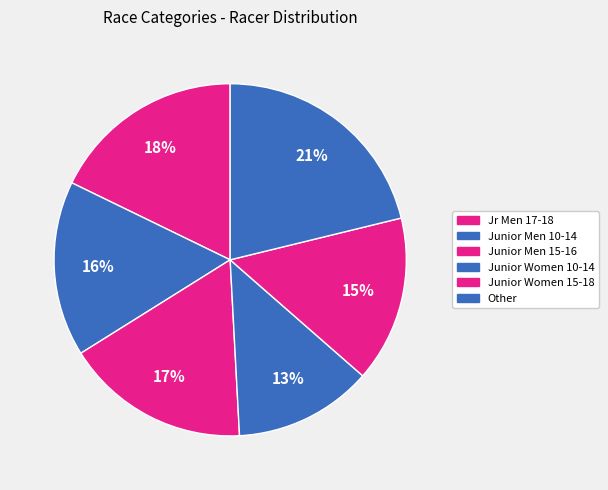

Which category has the biggest portion of the pie?

Other